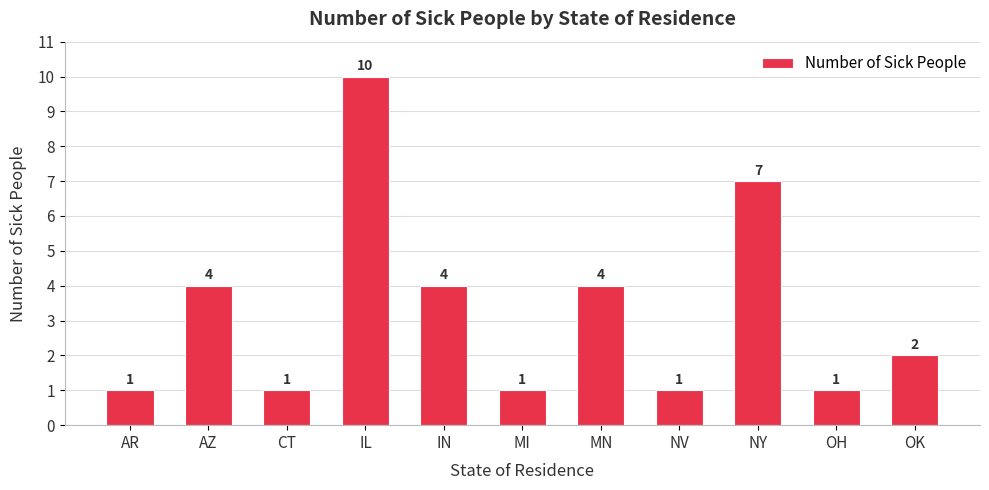

Which label corresponds to the largest value in the chart?

IL